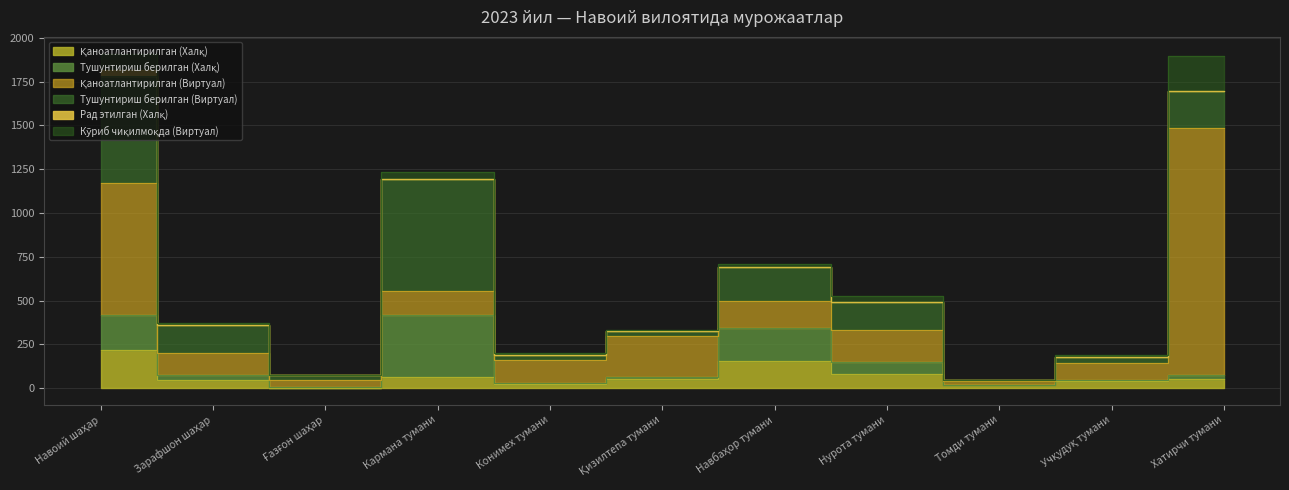

How many values in the Қаноатлантирилган (Виртуал) series exceed 136?

5